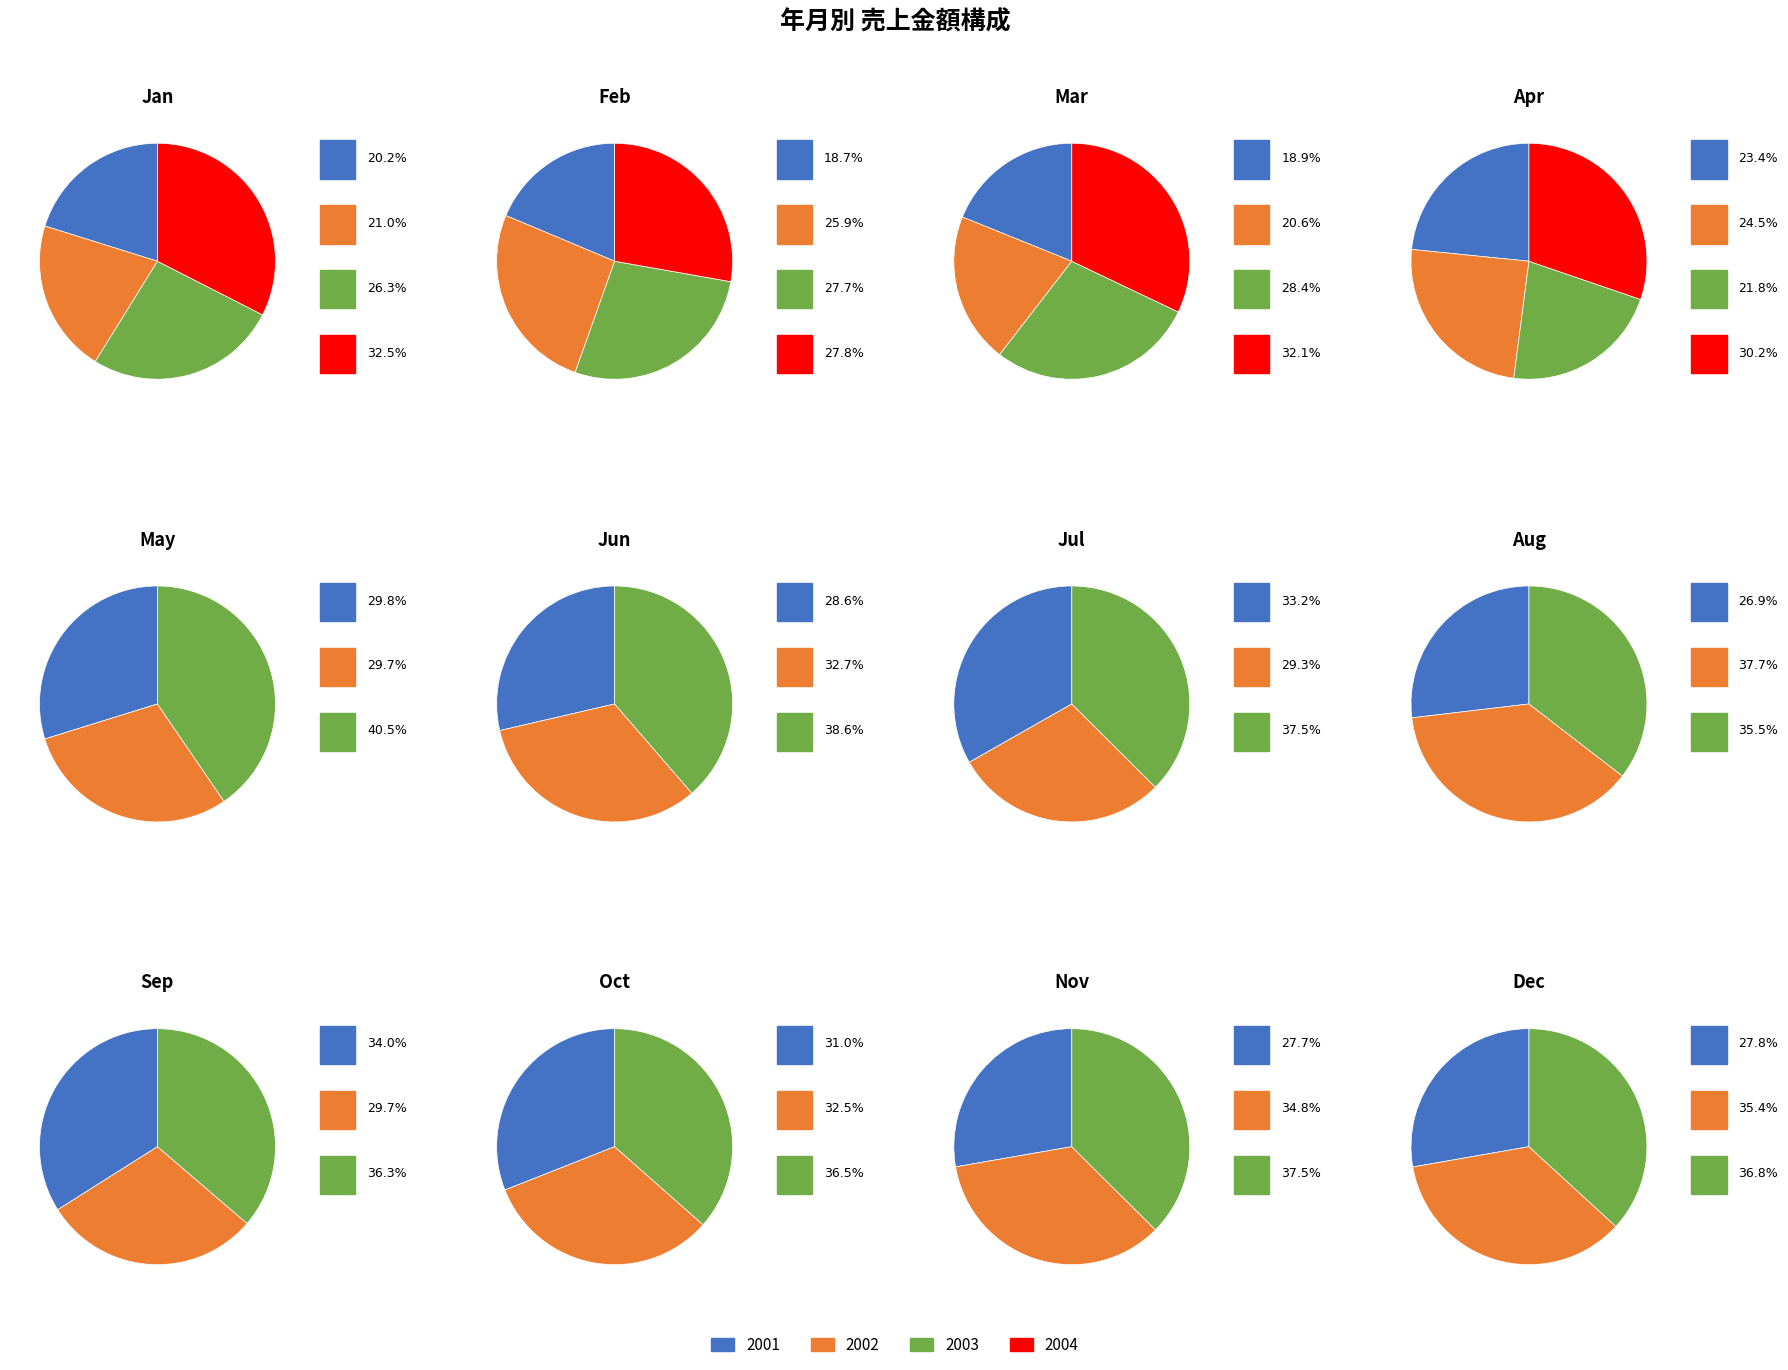

Does any single category account for the majority?

No